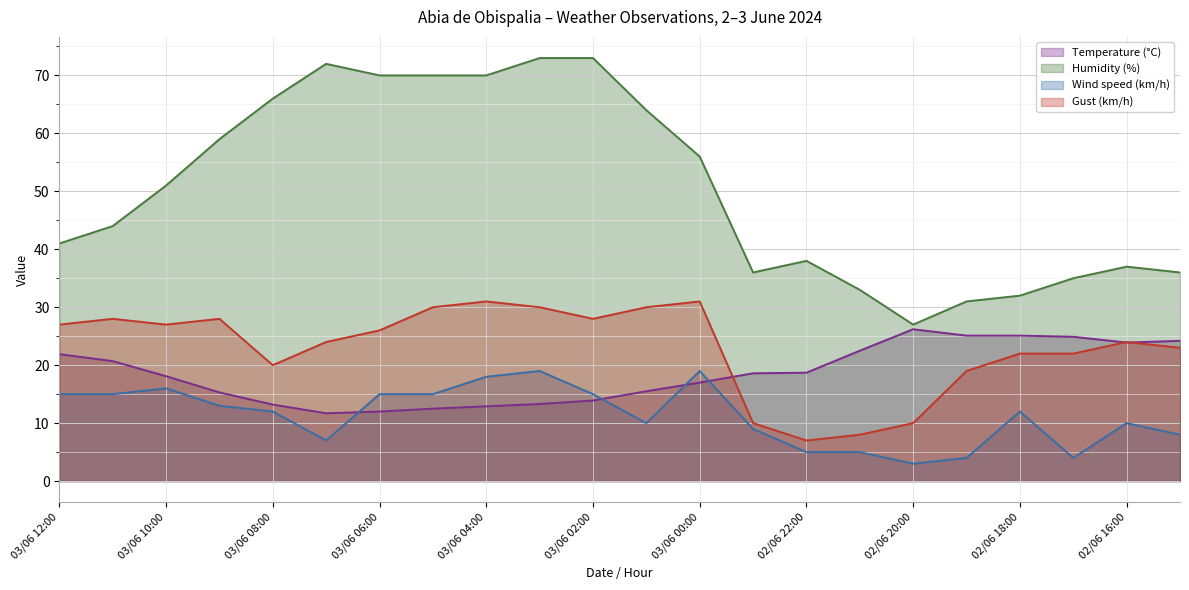

What is the spread (max minus min) of values at 03/06 08:00?

54.0